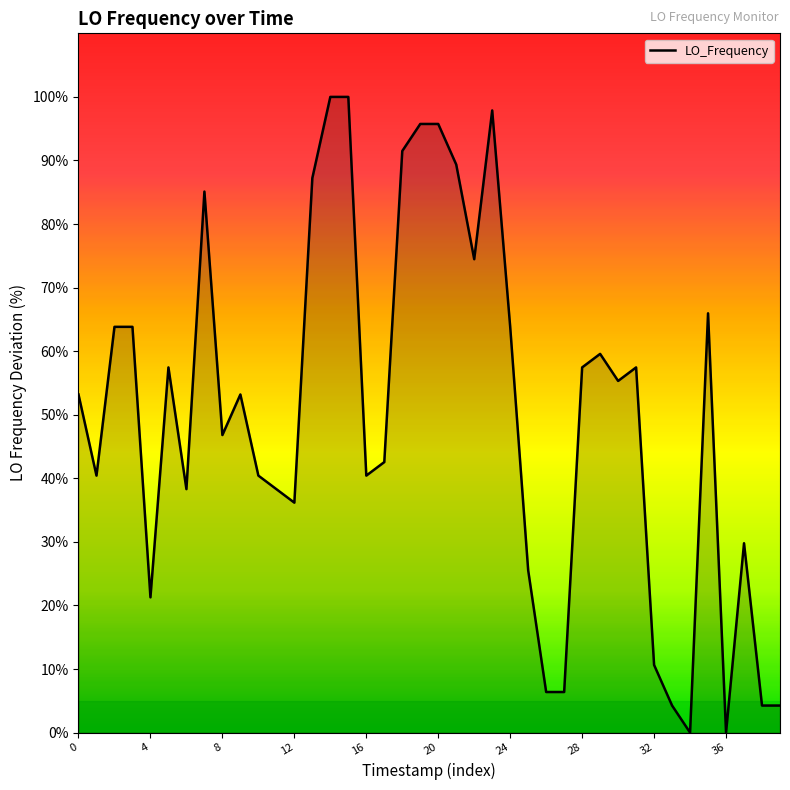

What is the difference between the maximum and minimum values?

100.0